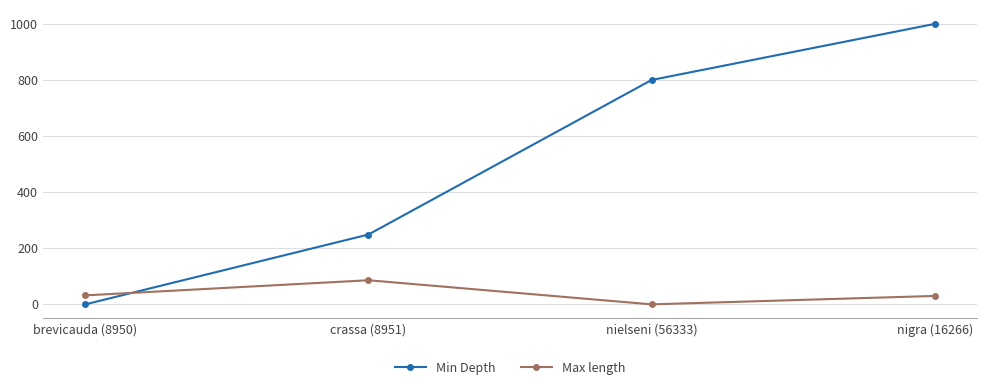

What is the sum of all Max length values?

148